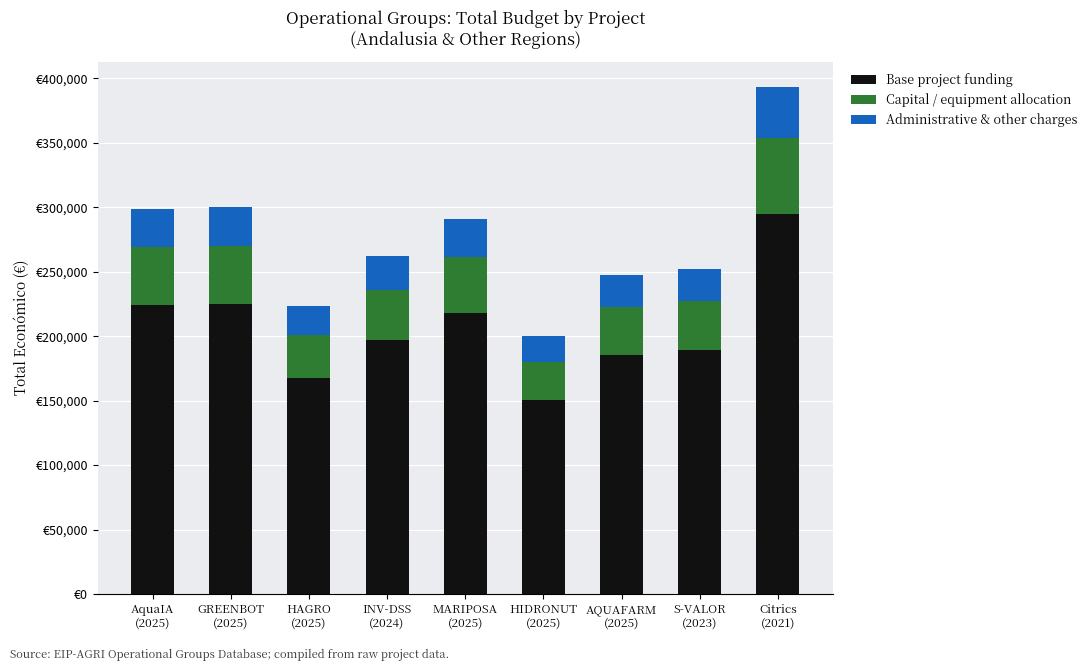

What are all the series names shown in the legend?

Base project funding, Capital / equipment allocation, Administrative & other charges